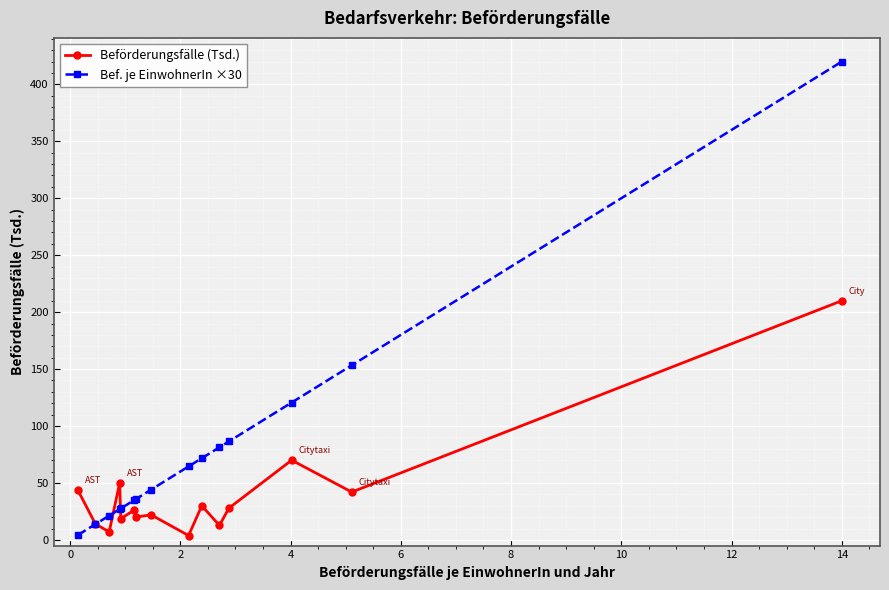

Rank the series by their average value, from lowest to highest.

Beförderungsfälle (Tsd.), Bef. je EinwohnerIn ×30